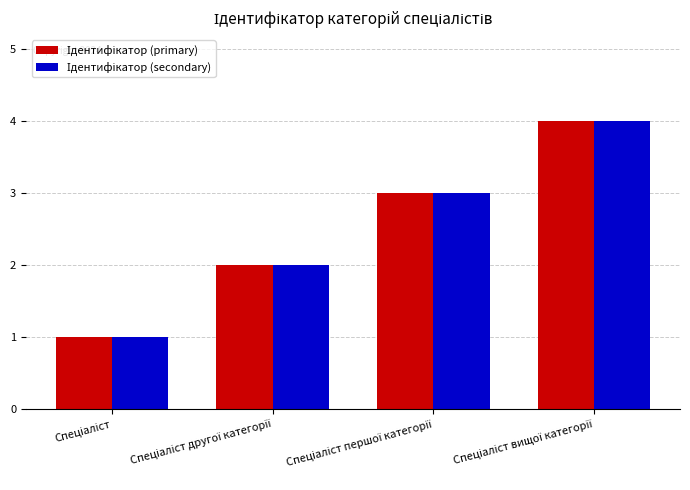

What is the label of the 3rd bar from the left?

Спеціаліст першої категорії